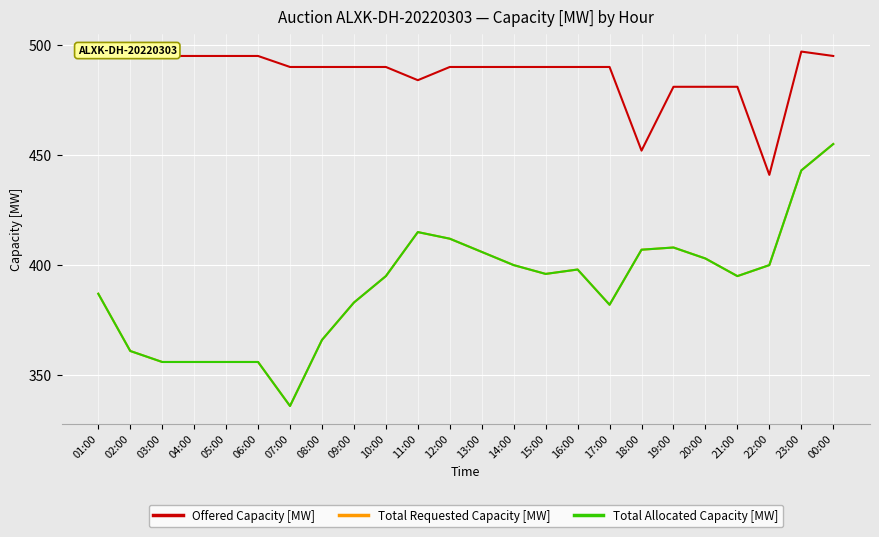

Does the chart have visible grid lines?

Yes